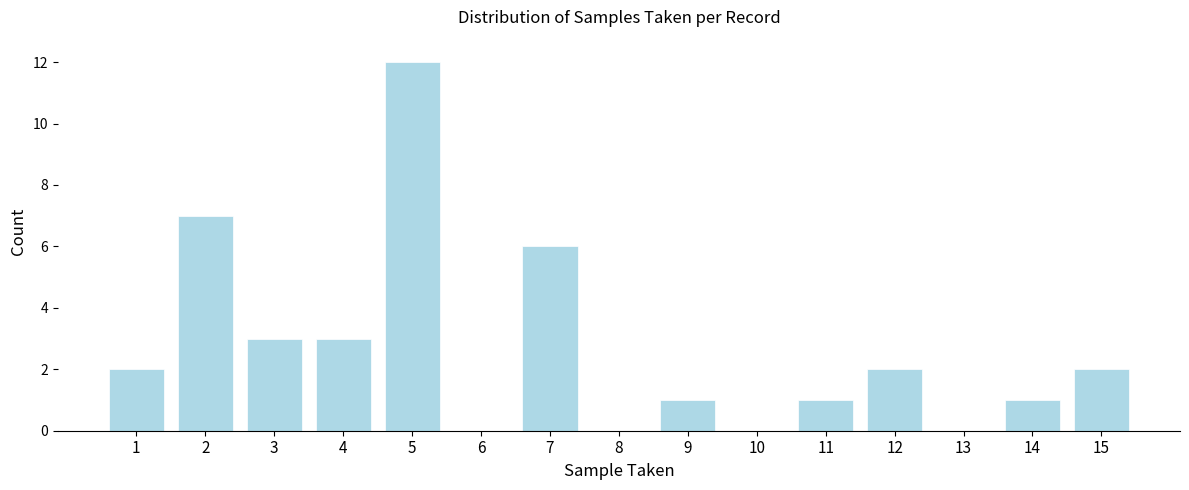

Reading left to right, extract all data points from this chart.

1=2	2=7	3=3	4=3	5=12	6=0	7=6	8=0	9=1	10=0	11=1	12=2	13=0	14=1	15=2